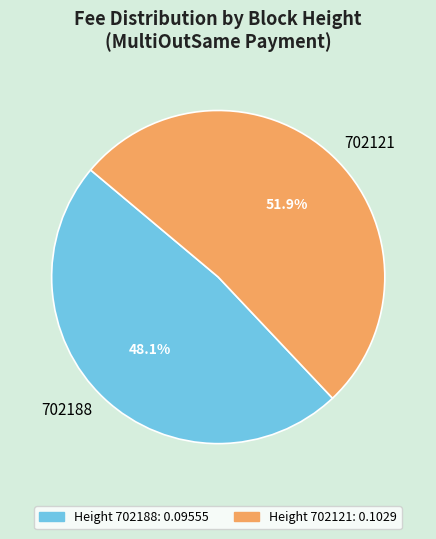

How many segments does this pie chart have?

2